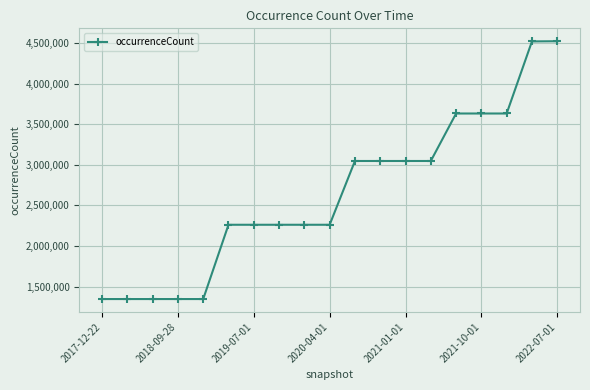

What is the sum of all values?

50170426